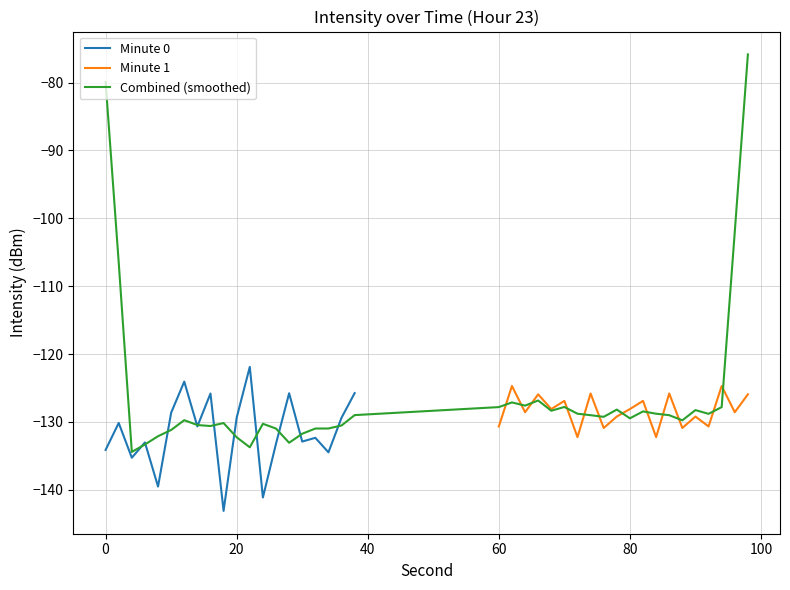

What is the highest value of the Minute 0 series?

-121.9